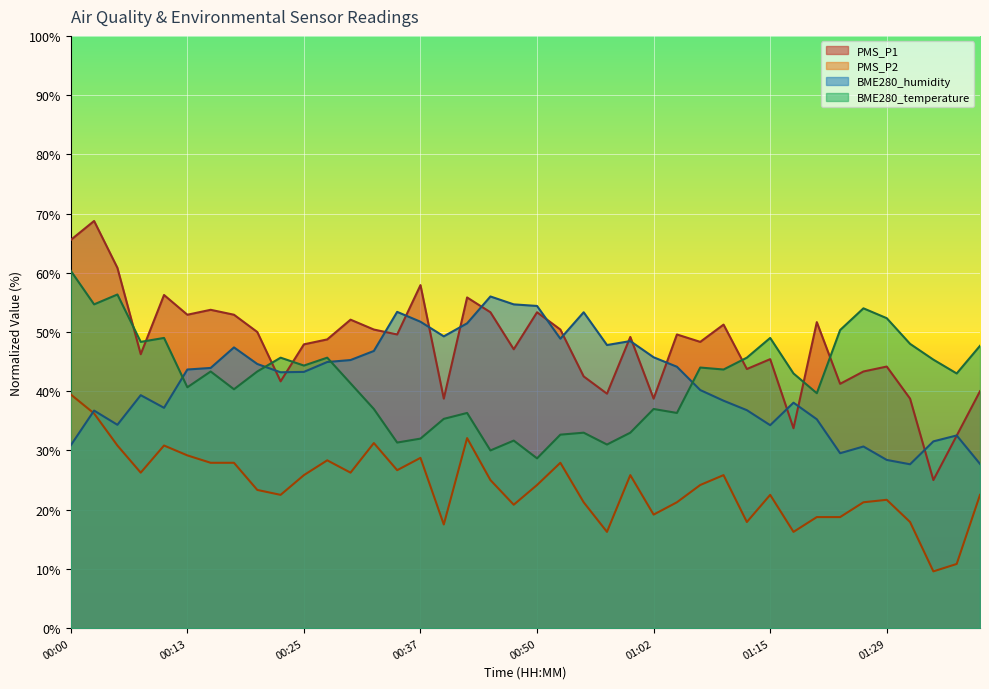

How many distinct data groups are displayed?

4